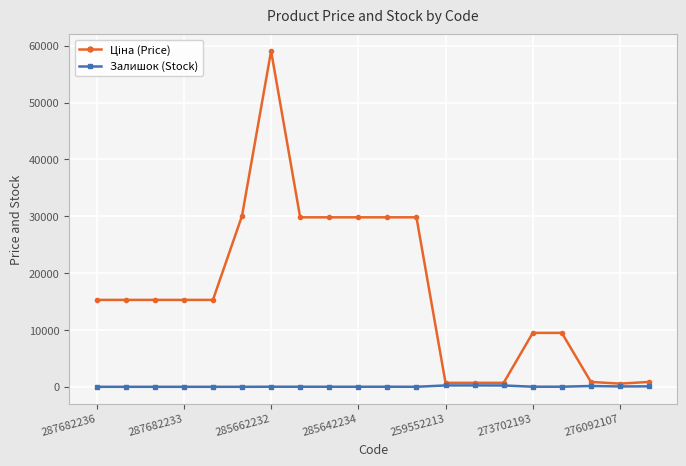

True or false: Залишок (Stock) has more than 2 points higher than both neighbors.

True